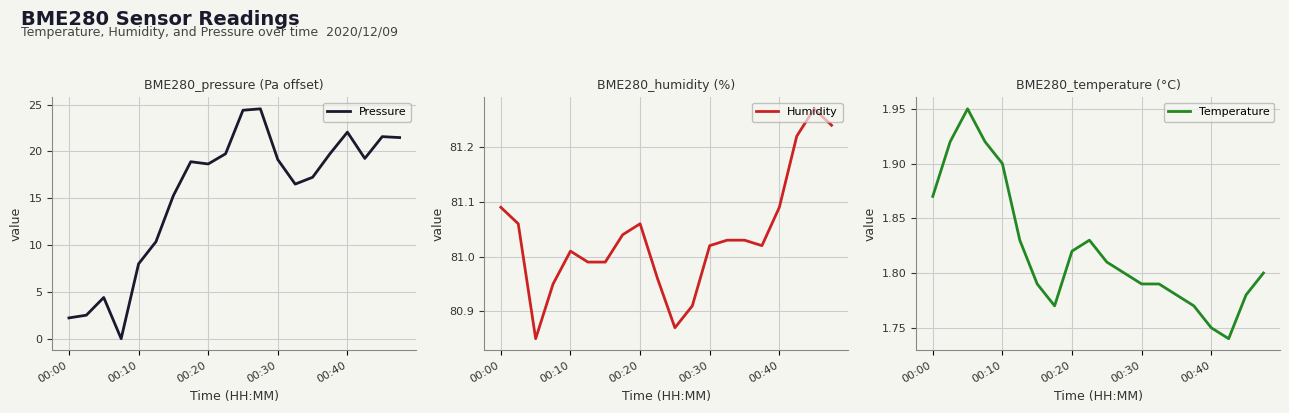

True or false: Temperature has more than 0 points higher than both neighbors.

True